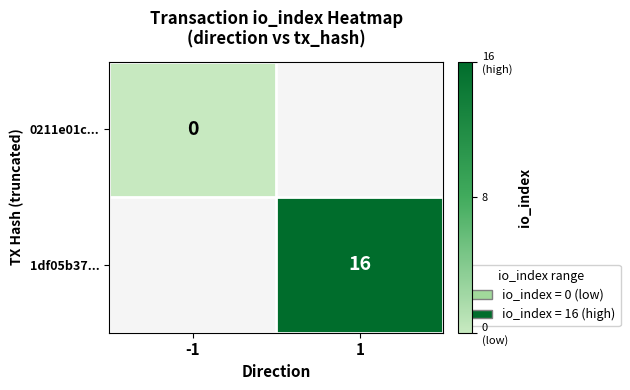

Rank the series by their maximum value, from lowest to highest.

0211e01c..., 1df05b37...